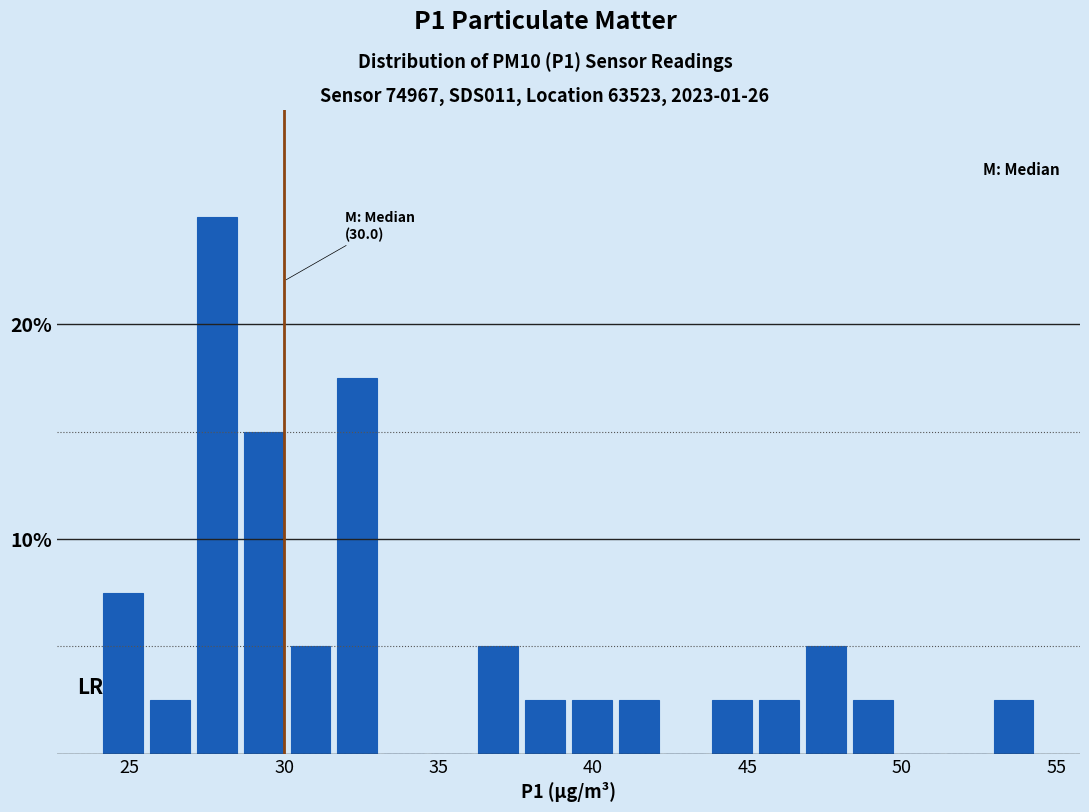

Around what value on the x-axis is the tallest bar? Give the approximate position of its centre, as read against the axis.

28.0